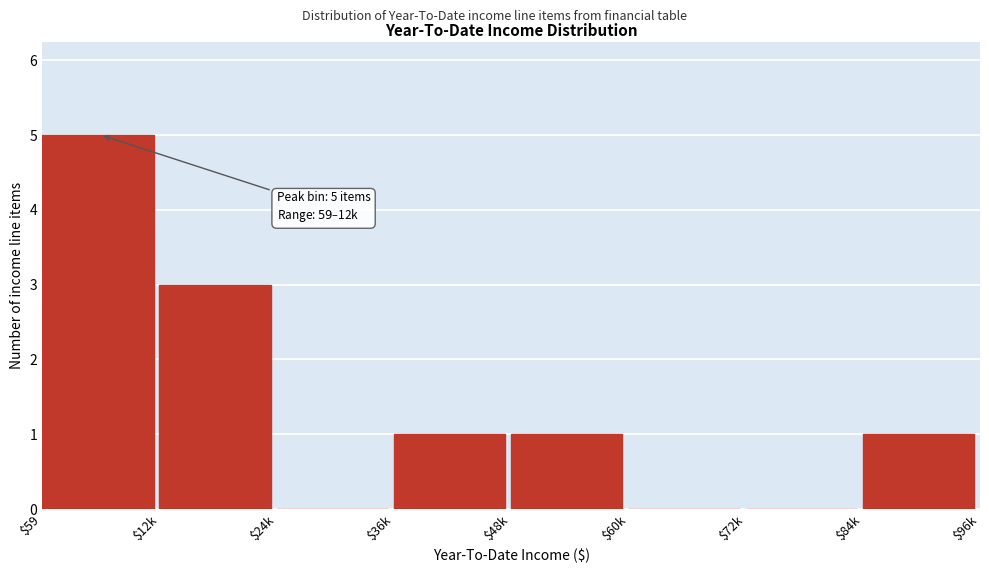

The value at $12k is 3. True or false?

True